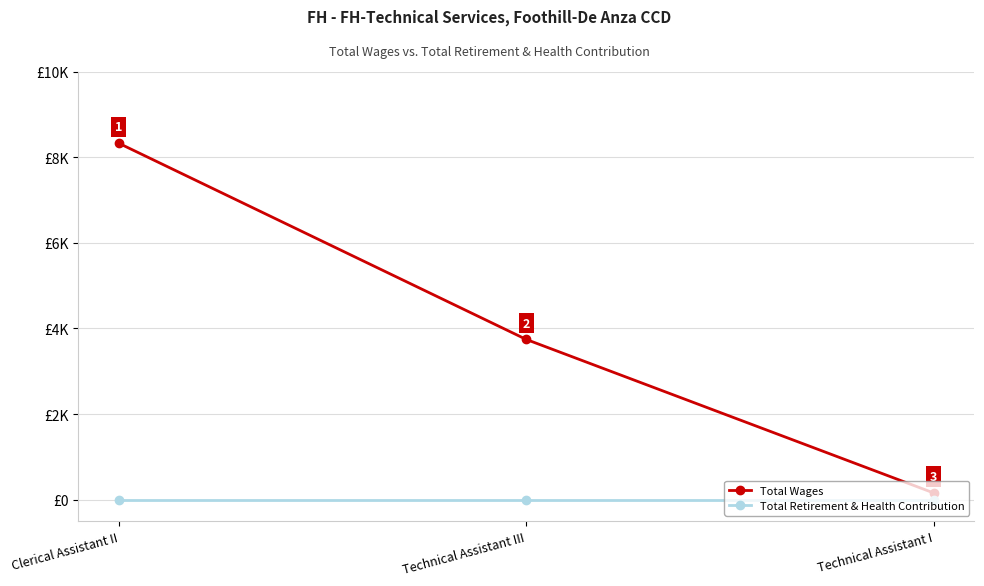

Reading left to right, what are all the values shown in this chart?

Total Wages: 8324	3744	160
Total Retirement & Health Contribution: 0	0	0